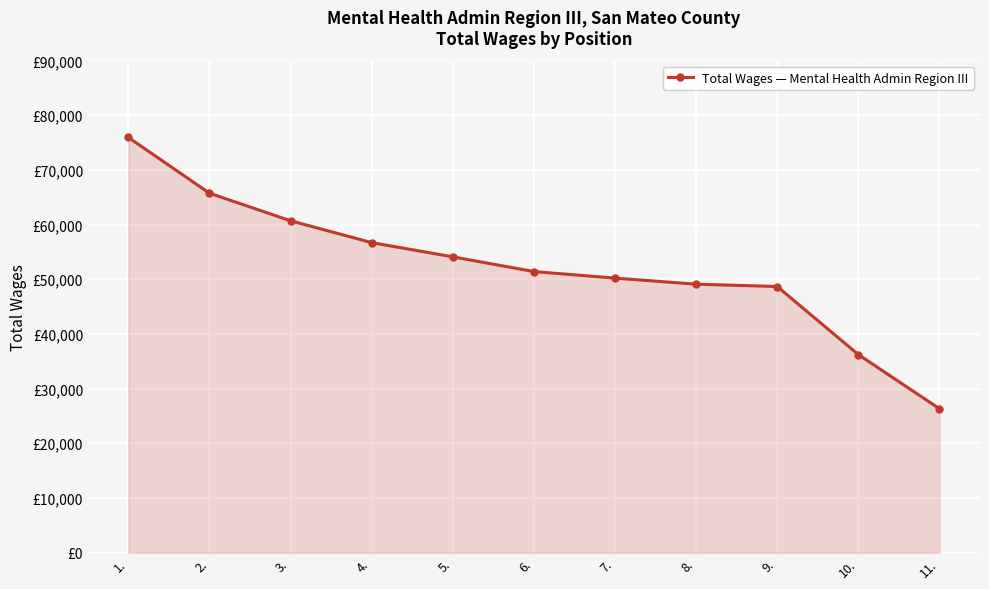

What is the label of the 1st point from the right?

11.